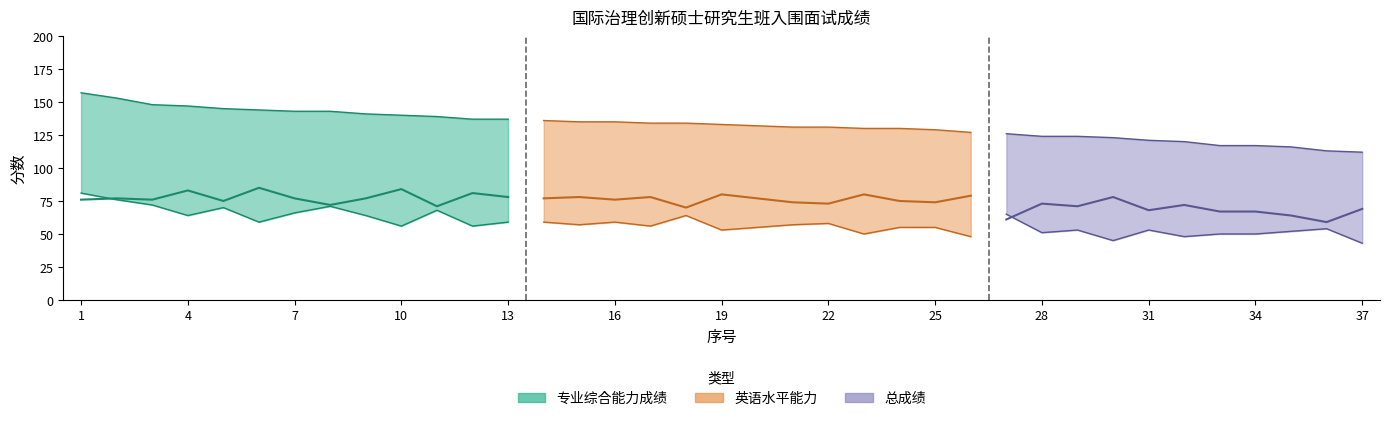

Reading left to right, extract all data points from this chart.

专业综合能力成绩: 81	76	72	64	70	59	66	71	64	56	68	56	59	59	57	59	56	64	53	55	57	58	50	55	55	48	65	51	53	45	53	48	50	50	52	54	43
英语水平能力: 76	77	76	83	75	85	77	72	77	84	71	81	78	77	78	76	78	70	80	77	74	73	80	75	74	79	61	73	71	78	68	72	67	67	64	59	69
总成绩: 157	153	148	147	145	144	143	143	141	140	139	137	137	136	135	135	134	134	133	132	131	131	130	130	129	127	126	124	124	123	121	120	117	117	116	113	112